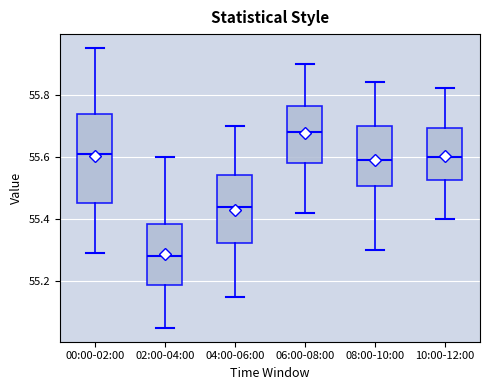

Where is the upper edge of the box for 04:00-06:00 on the y-axis? The values are not printed on the chart, so give them approximately, as read against the axis.

55.54